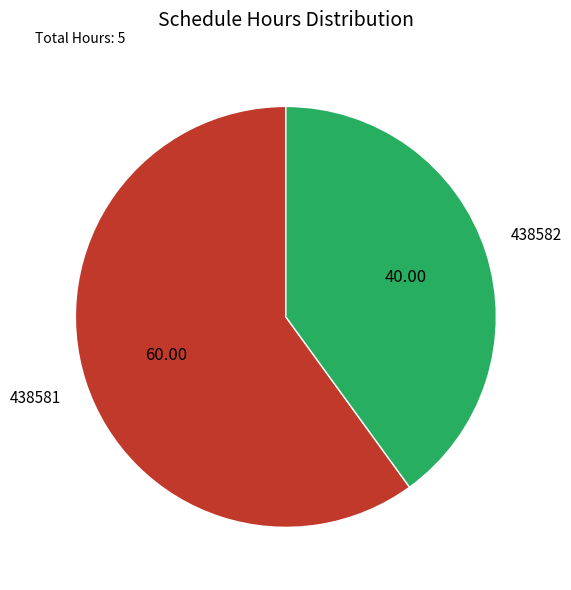

Which has a higher value, 438581 or 438582?

438581